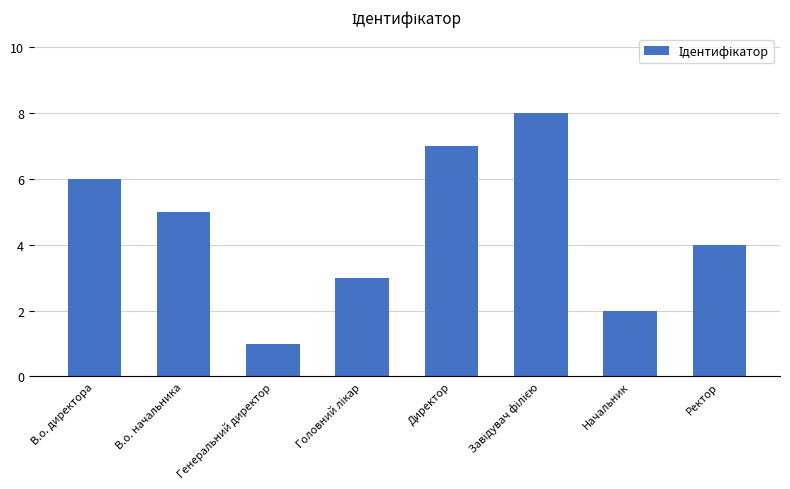

The value at В.о. начальника is 2. True or false?

False